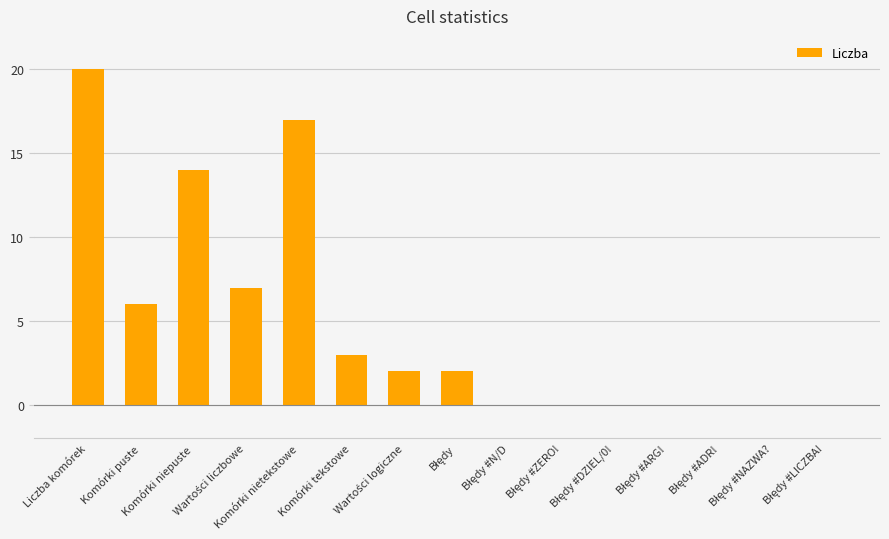

What is the maximum value shown in the chart?

20